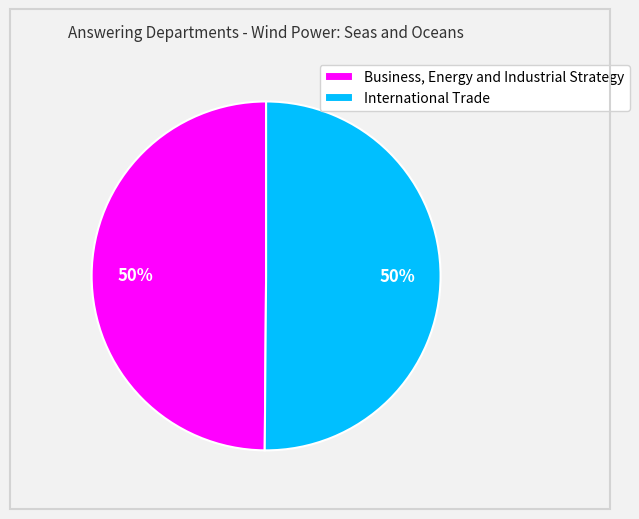

To the nearest percent, what is the combined percentage of International Trade and Business, Energy and Industrial Strategy?

100%